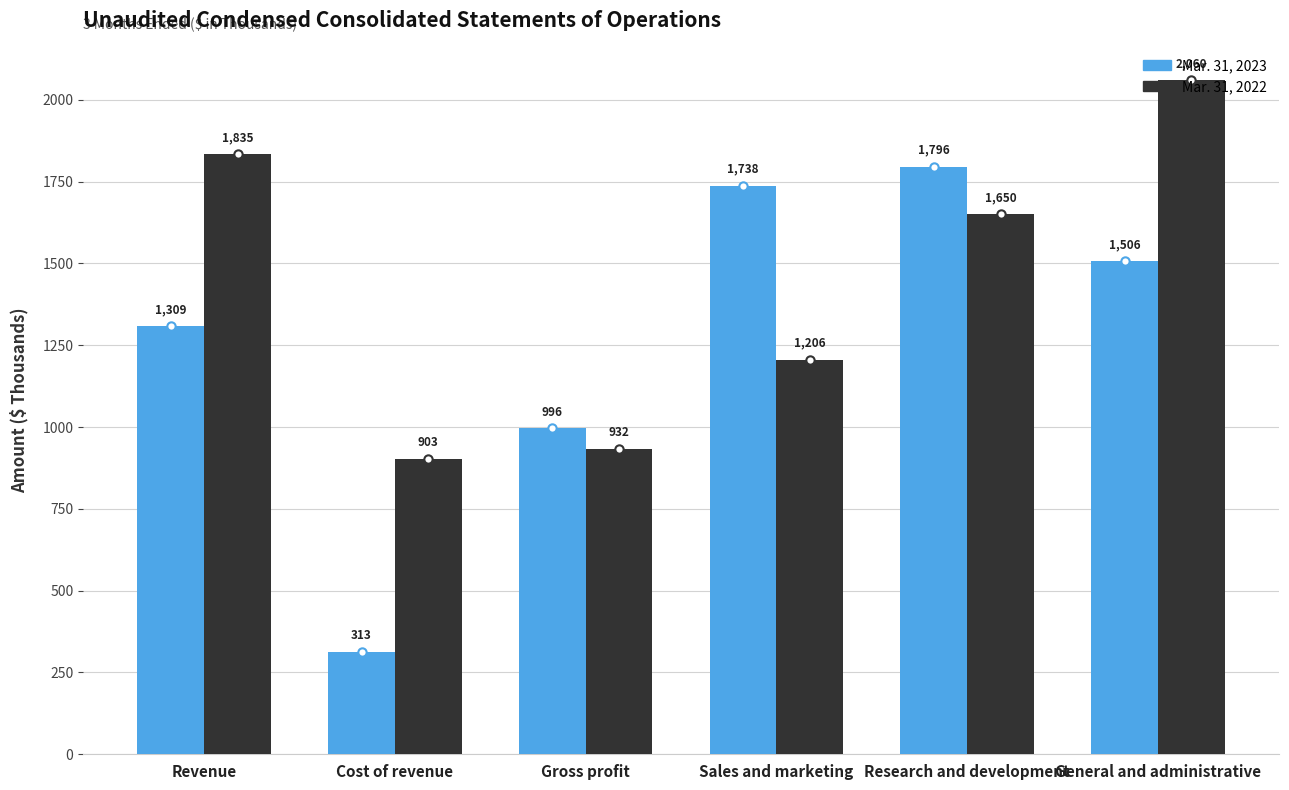

What is the difference between the maximum and second lowest values in the Mar. 31, 2022 series?

1128